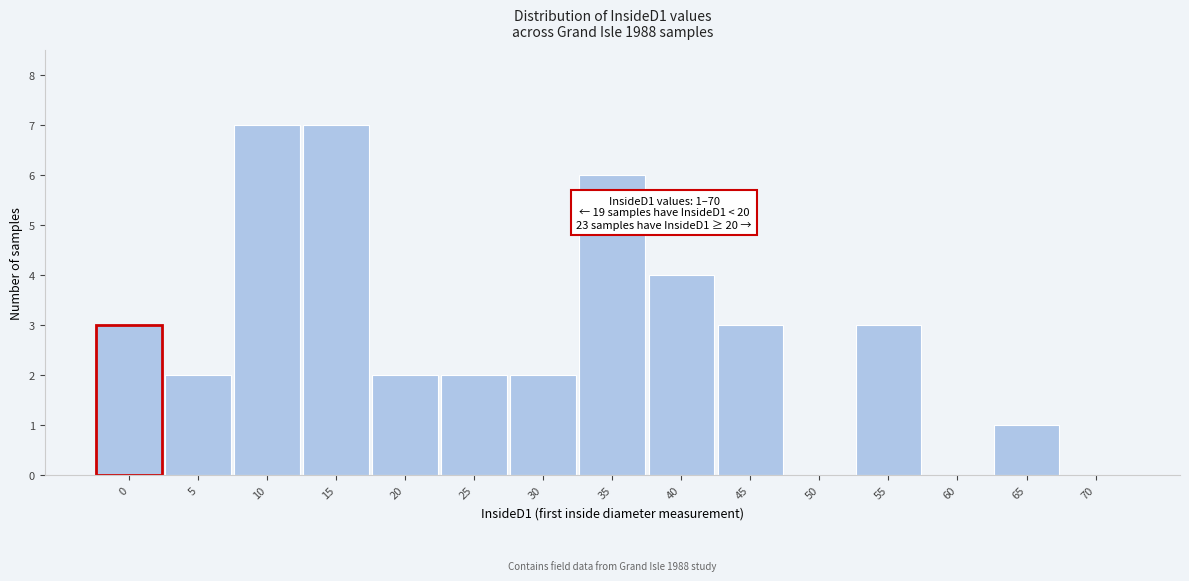

Reading left to right, list all the values displayed in this chart.

0=3	5=2	10=7	15=7	20=2	25=2	30=2	35=6	40=4	45=3	50=0	55=3	60=0	65=1	70=0